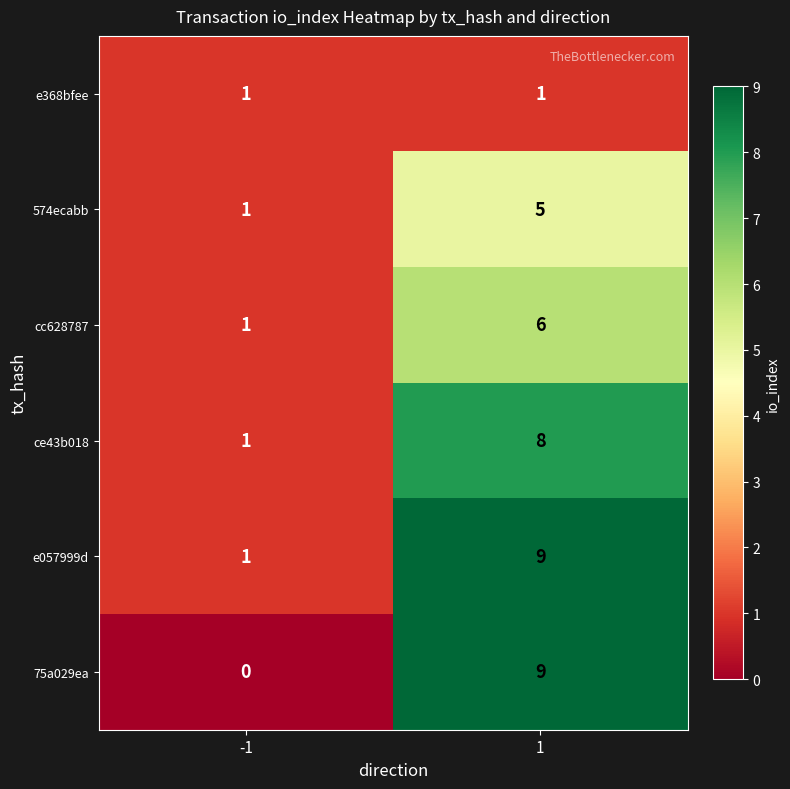

Rank the categories by 574ecabb value from highest to lowest.

1, -1